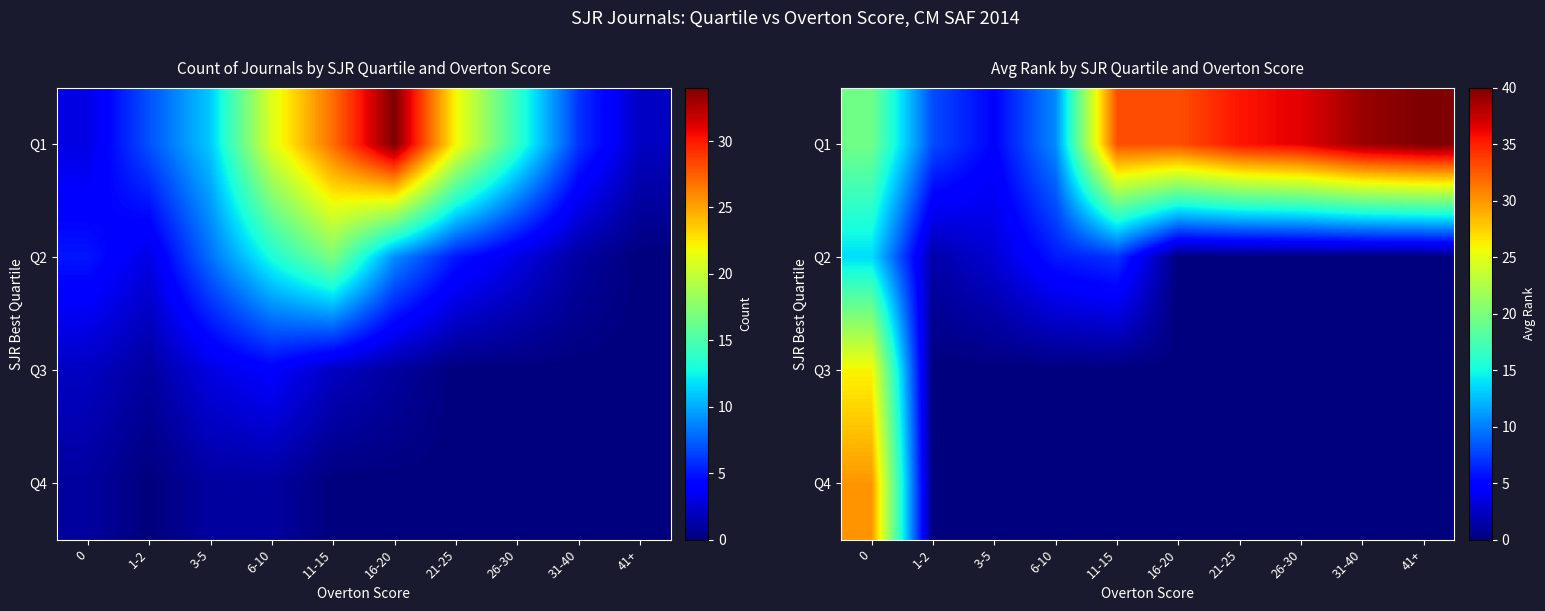

At how many categories does at least one series exceed 32?

6